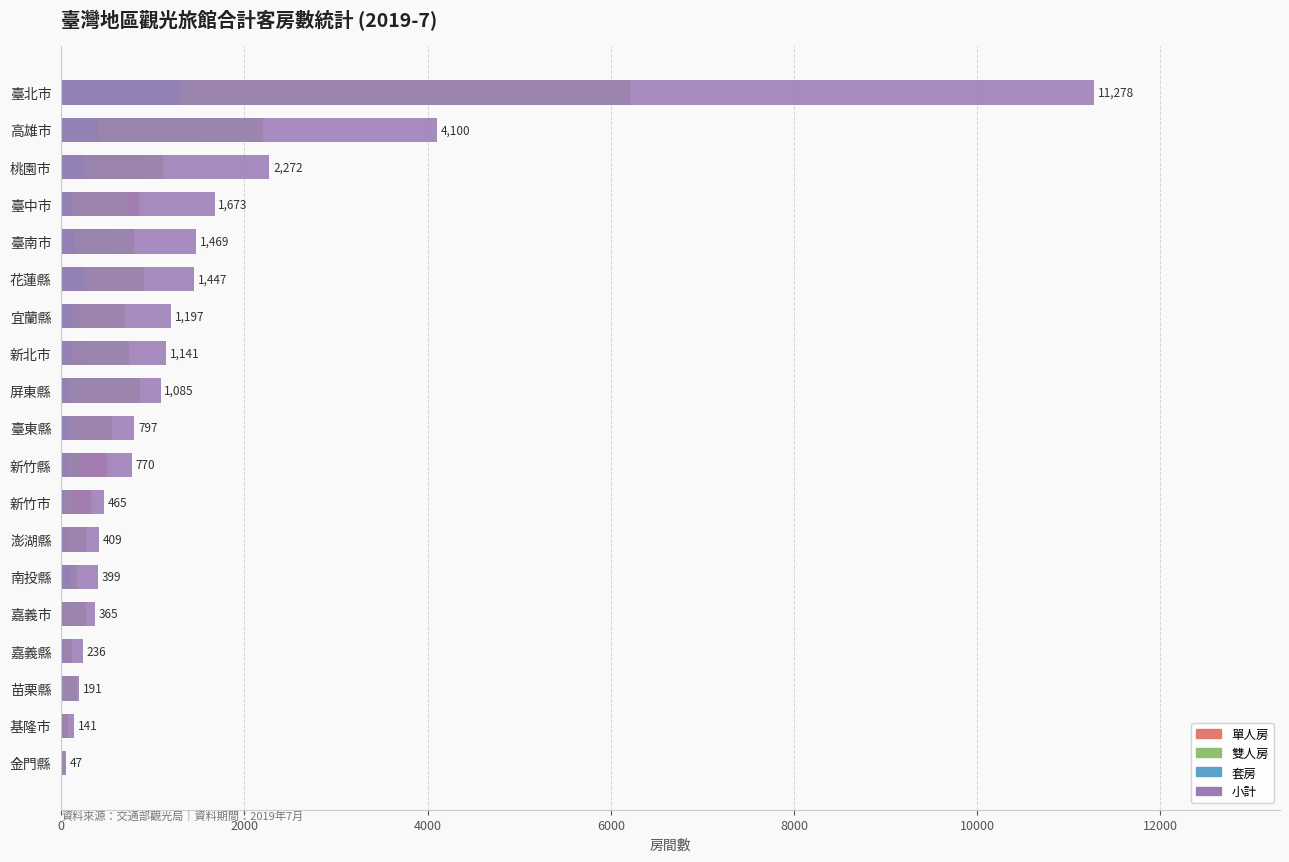

Are the bars horizontal?

Yes